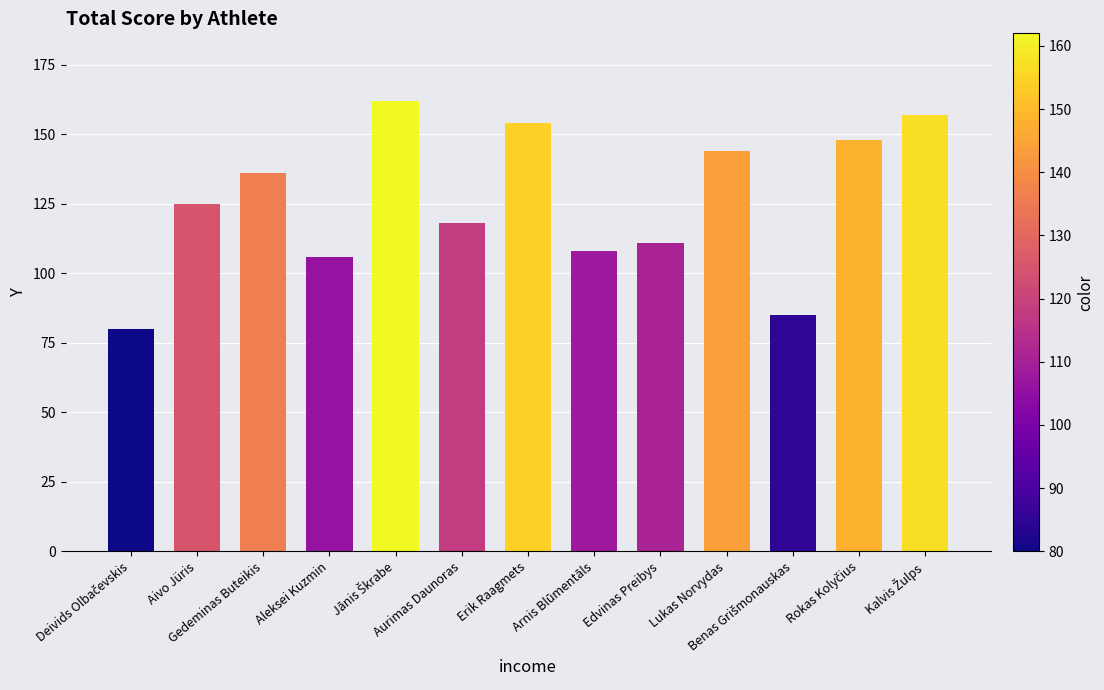

What is the label of the 6th bar from the left?

Aurimas Daunoras